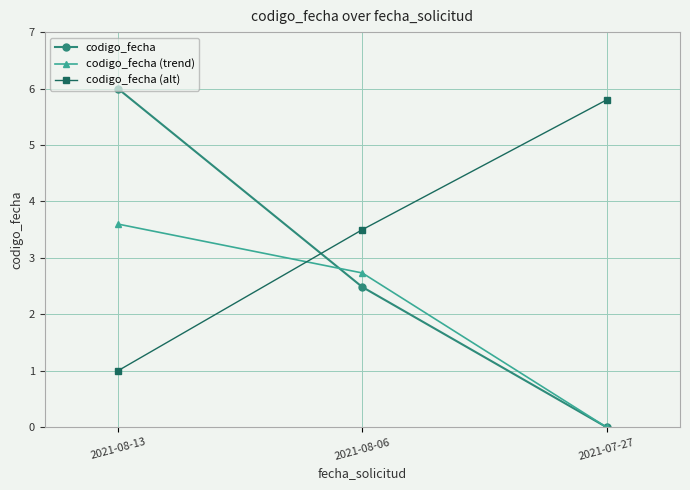

At which label does codigo_fecha first exceed 2?

2021-08-13